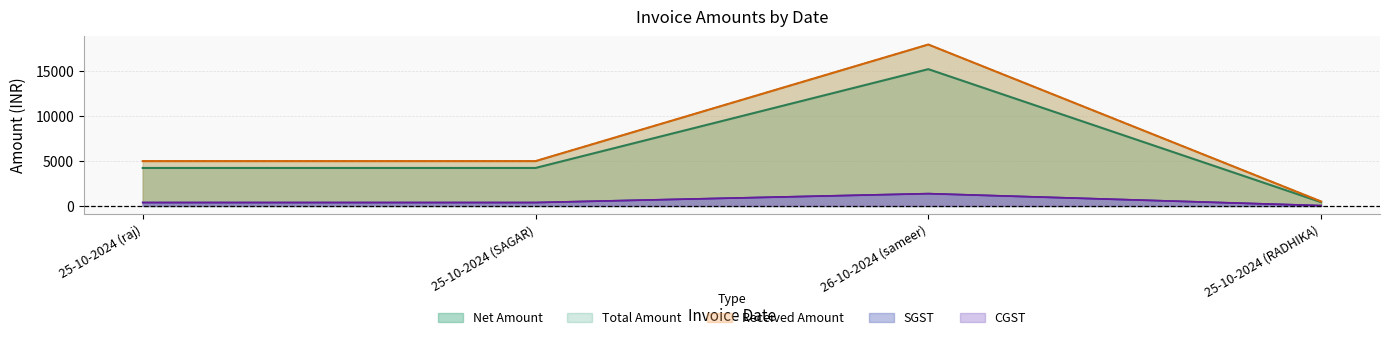

Reading left to right, list all the values displayed in this chart.

Net Amount: 25-10-2024 (raj)=4237.3	25-10-2024 (SAGAR)=4237.3	26-10-2024 (sameer)=15254.2	25-10-2024 (RADHIKA)=423.7
SGST: 25-10-2024 (raj)=381.4	25-10-2024 (SAGAR)=381.4	26-10-2024 (sameer)=1372.9	25-10-2024 (RADHIKA)=38.1
CGST: 25-10-2024 (raj)=381.4	25-10-2024 (SAGAR)=381.4	26-10-2024 (sameer)=1372.9	25-10-2024 (RADHIKA)=38.1
Total Amount: 25-10-2024 (raj)=5000.0	25-10-2024 (SAGAR)=5000.0	26-10-2024 (sameer)=18000.0	25-10-2024 (RADHIKA)=500.0
Received Amount: 25-10-2024 (raj)=5000.0	25-10-2024 (SAGAR)=5000.0	26-10-2024 (sameer)=18000.0	25-10-2024 (RADHIKA)=500.0